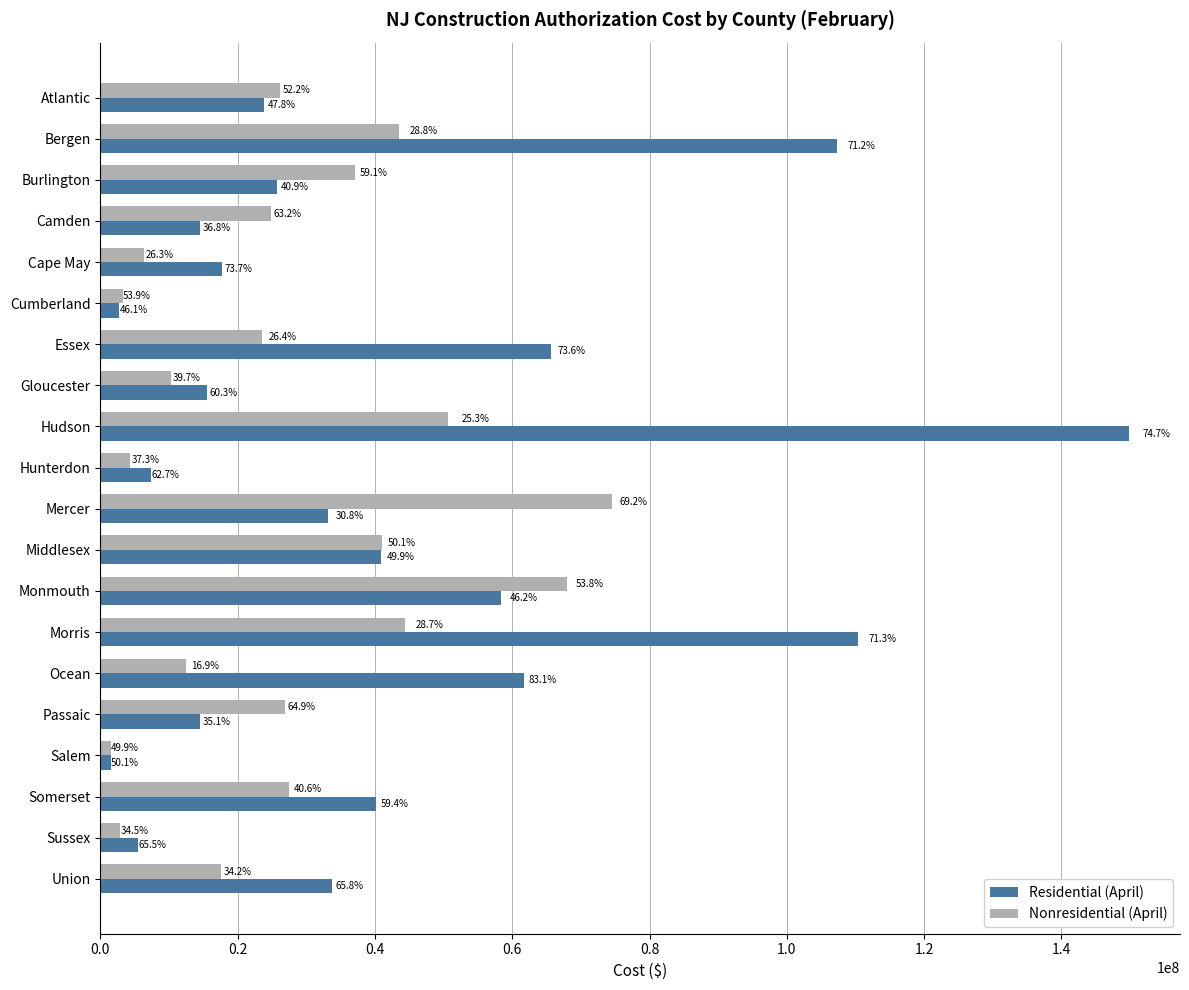

What is the value of the Residential (April) bar at the 14th from the left?

110329871